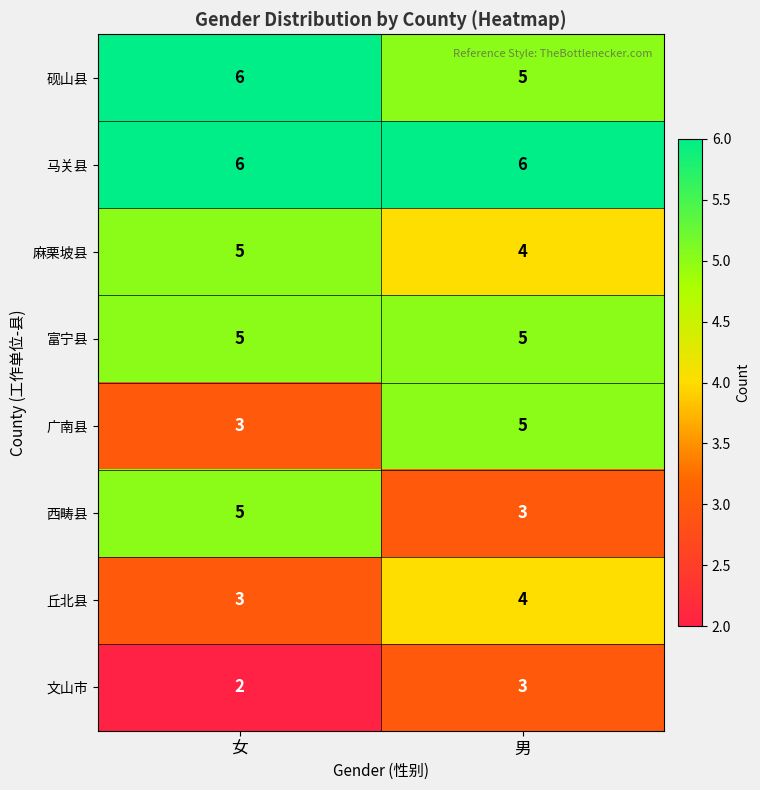

What is the average value of the 西畴县 series?

4